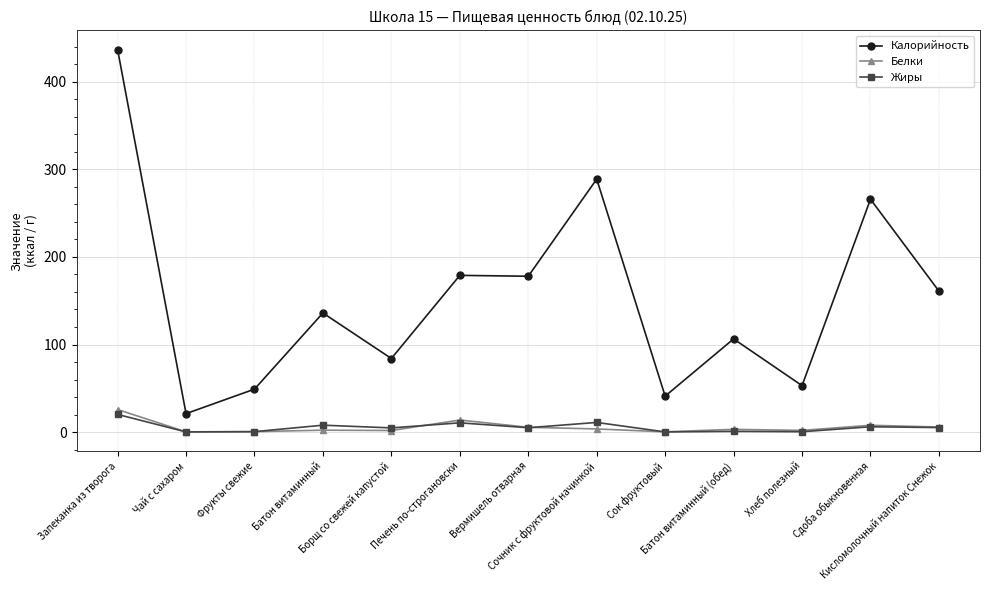

How many distinct data groups are displayed?

3